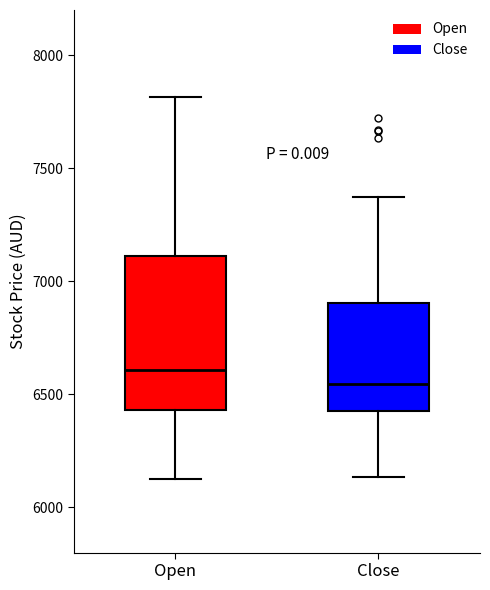

Where is the upper edge of the box for Open on the y-axis? The values are not printed on the chart, so give them approximately, as read against the axis.

7100